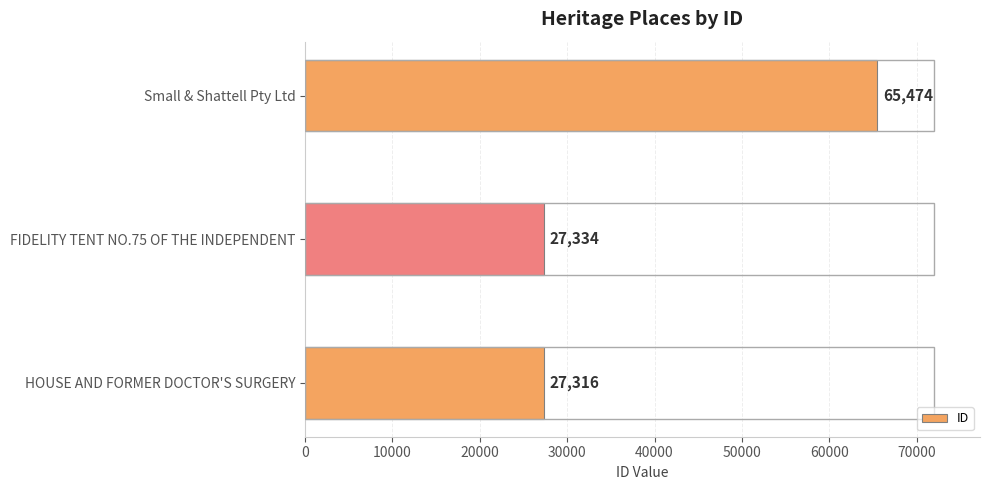

True or false: the data shows 46892 at FIDELITY TENT NO.75 OF THE INDEPENDENT.

False